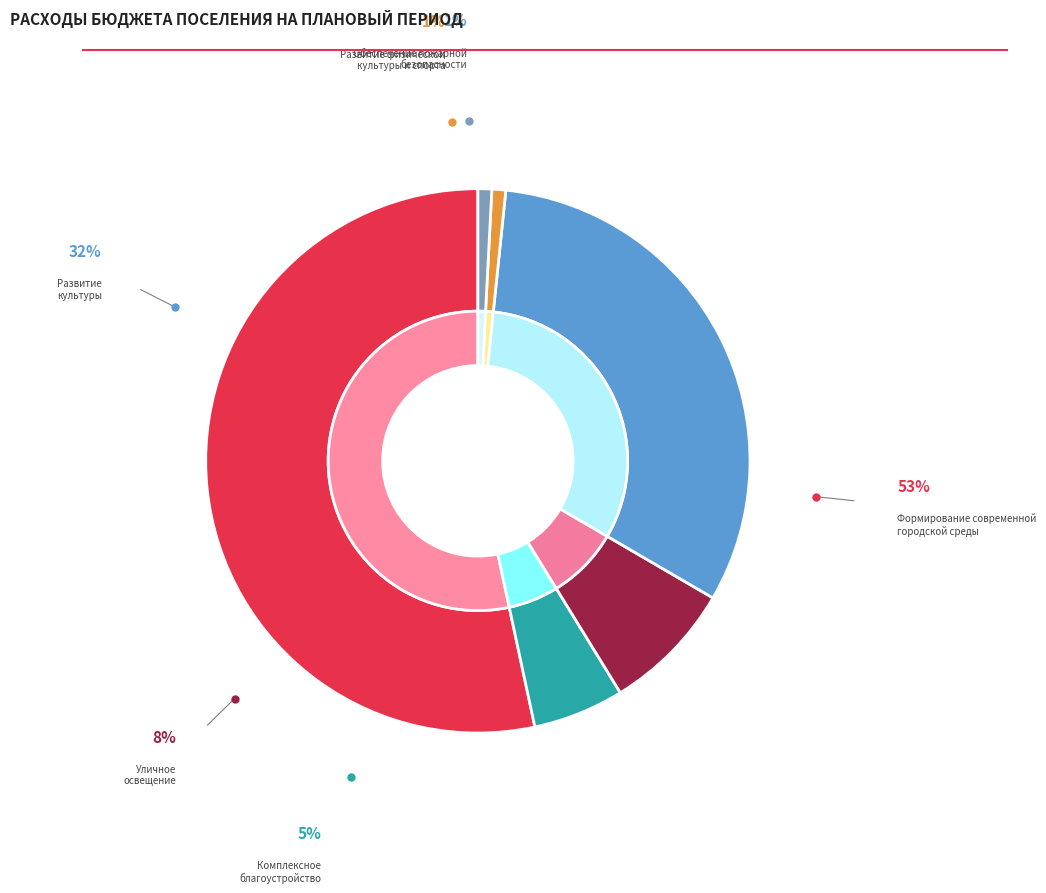

Combined, what portion of the pie is Комплексное благоустройство территории and Уличное освещение?

13.2%